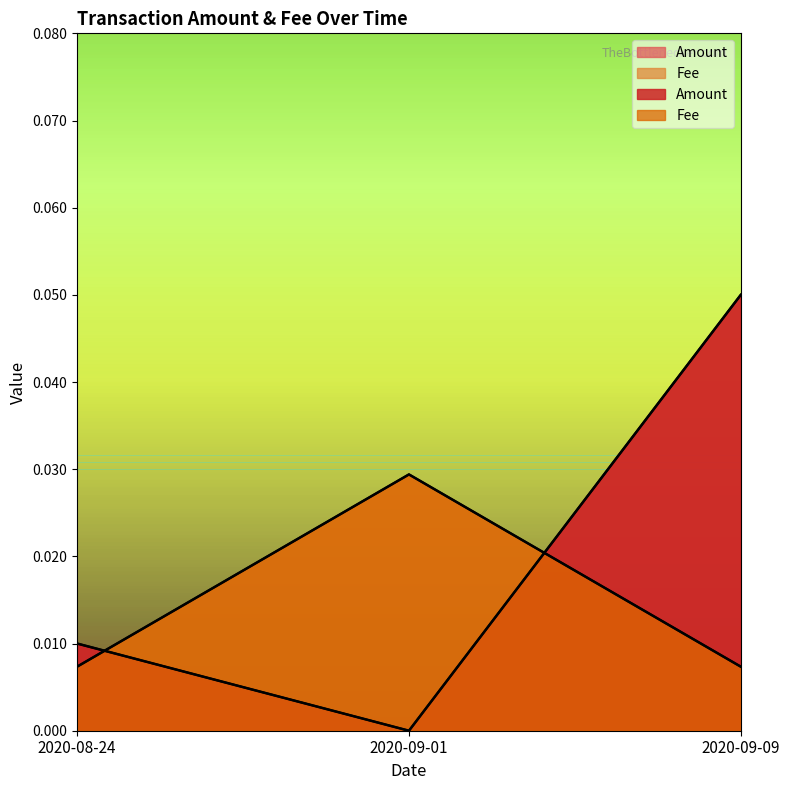

Which has a higher value, 2020-09-01 or 2020-09-09?

2020-09-09